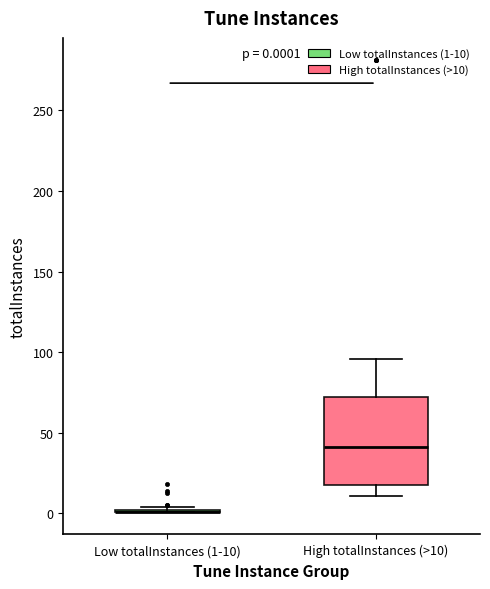

Which box is the tallest, from its lower edge to its upper edge?

High totalInstances (>10)